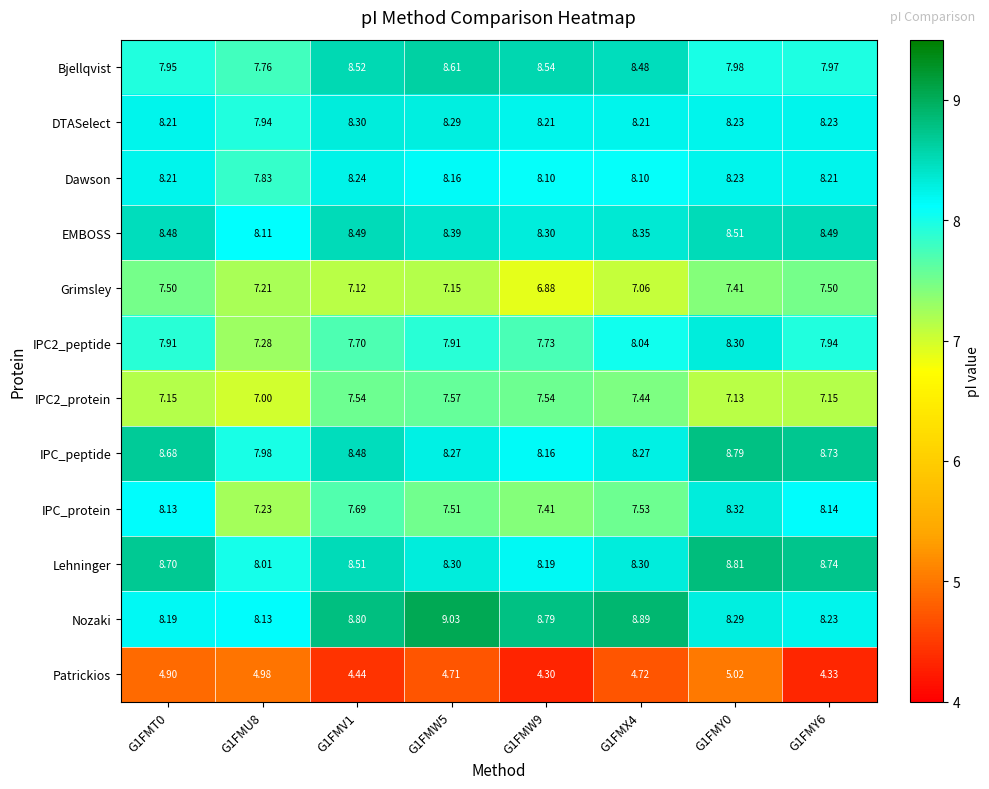

Between G1FMX4 and G1FMY0, which series saw the biggest shift?

IPC_protein